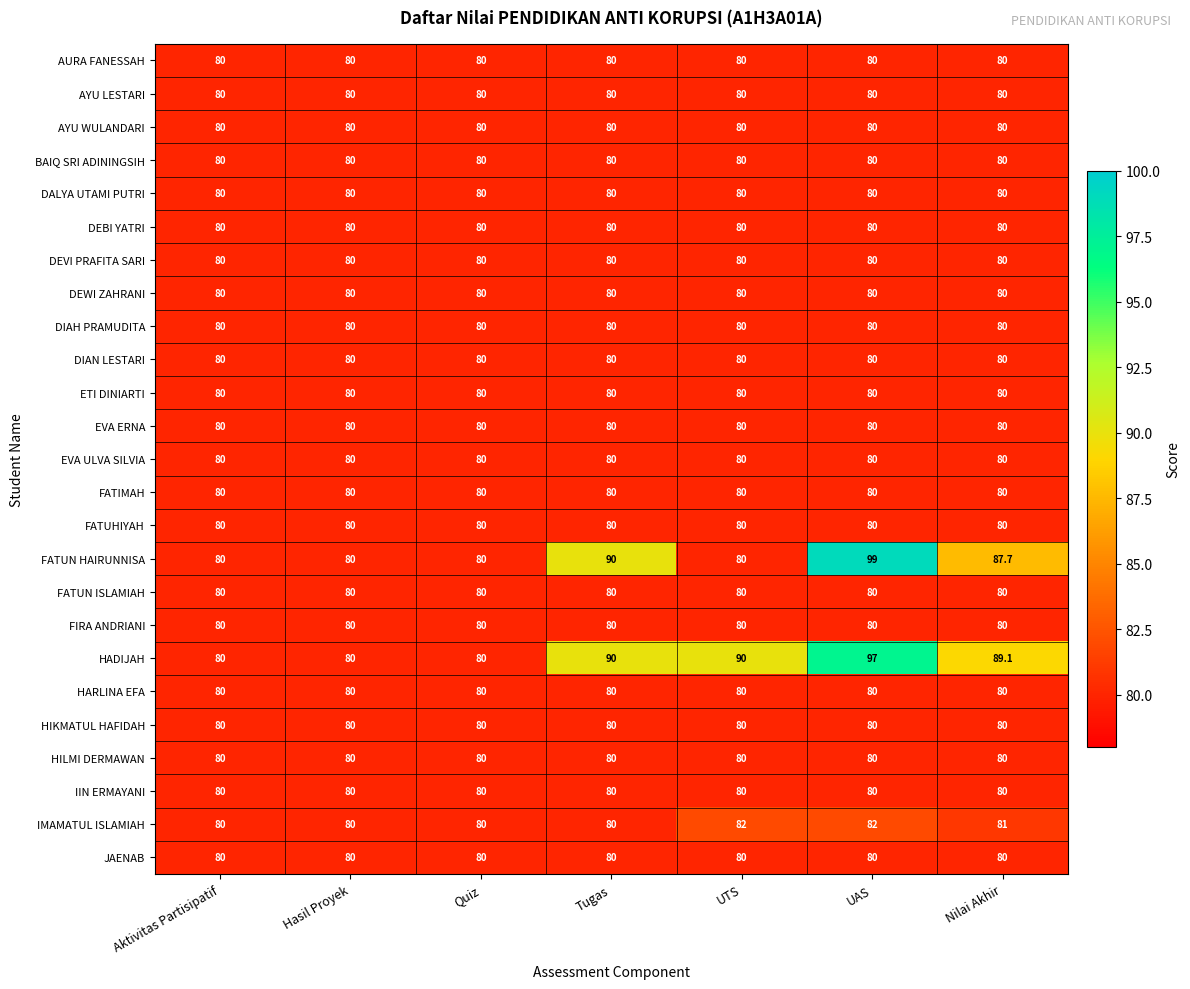

The value of EVA ERNA at Tugas is 80.0. True or false?

True